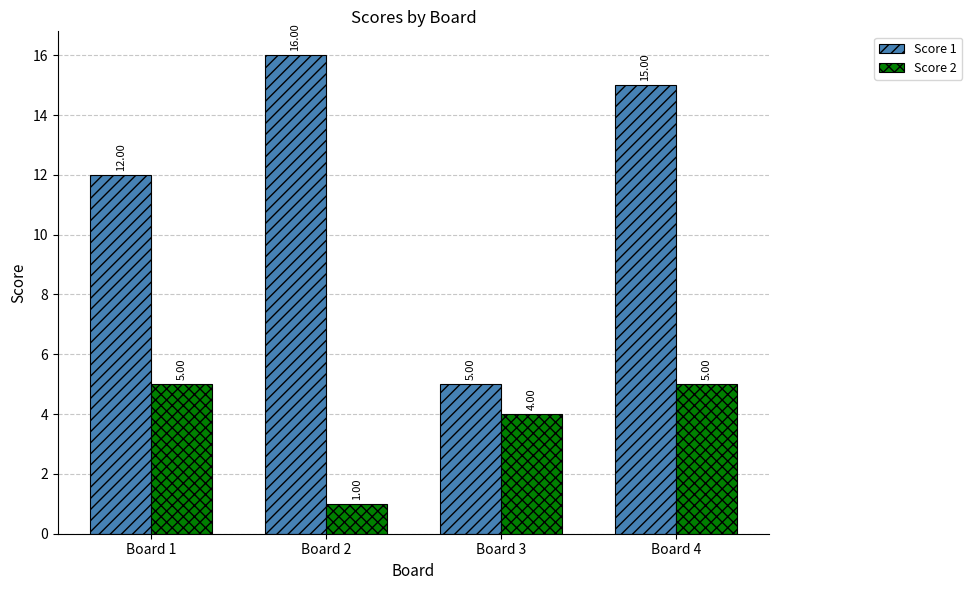

What are all the series names shown in the legend?

Score 1, Score 2